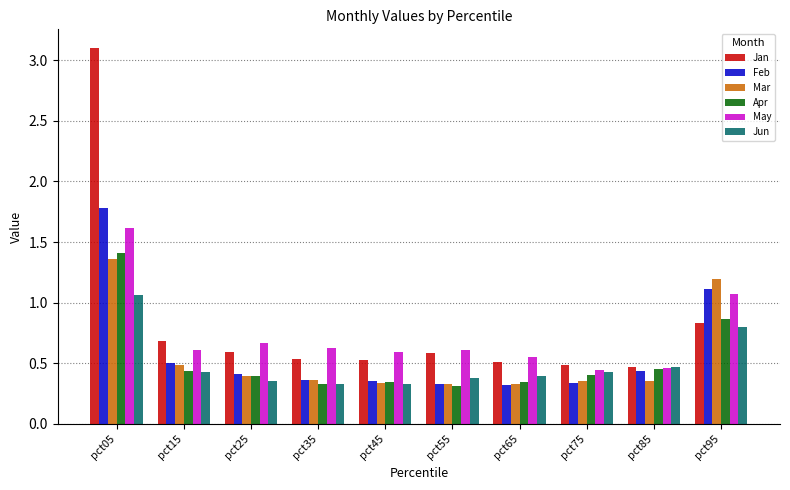

Which category has the highest value in the Feb series?

pct05